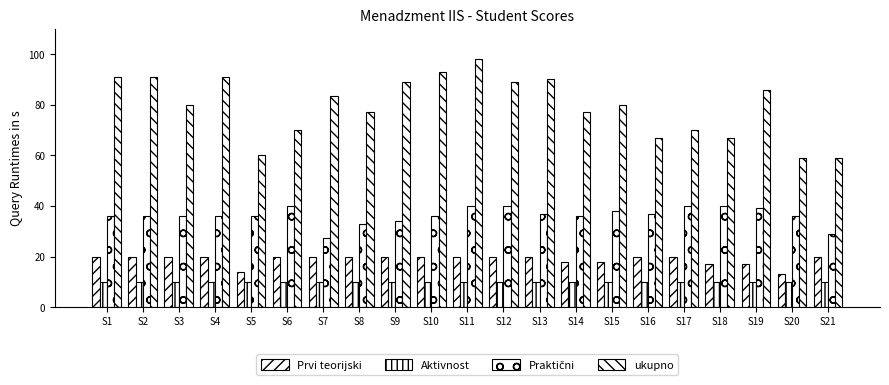

How many data points does each series have?

21